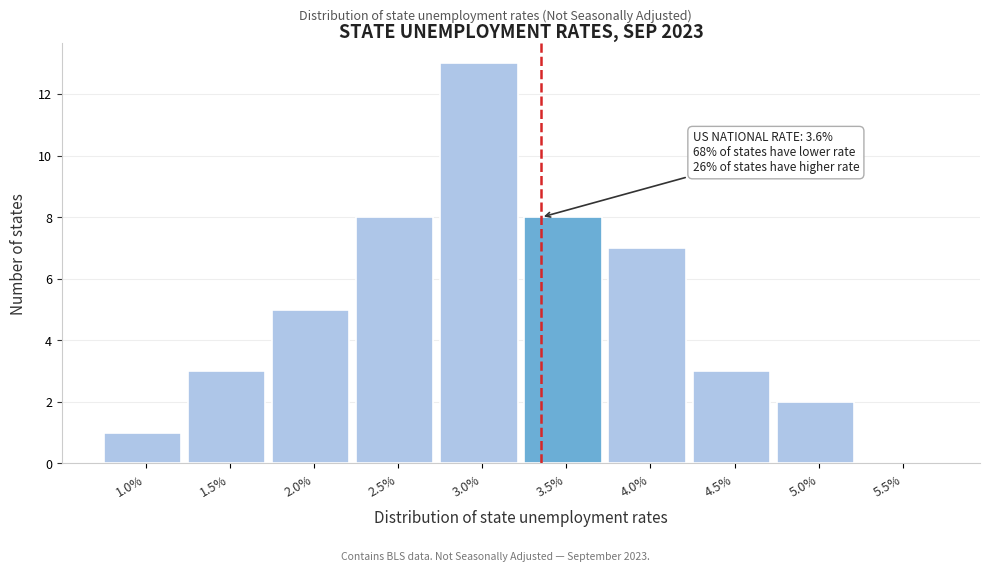

Reading left to right, what are all the values shown in this chart?

1.0%=1	1.5%=3	2.0%=5	2.5%=8	3.0%=13	3.5%=8	4.0%=7	4.5%=3	5.0%=2	5.5%=0